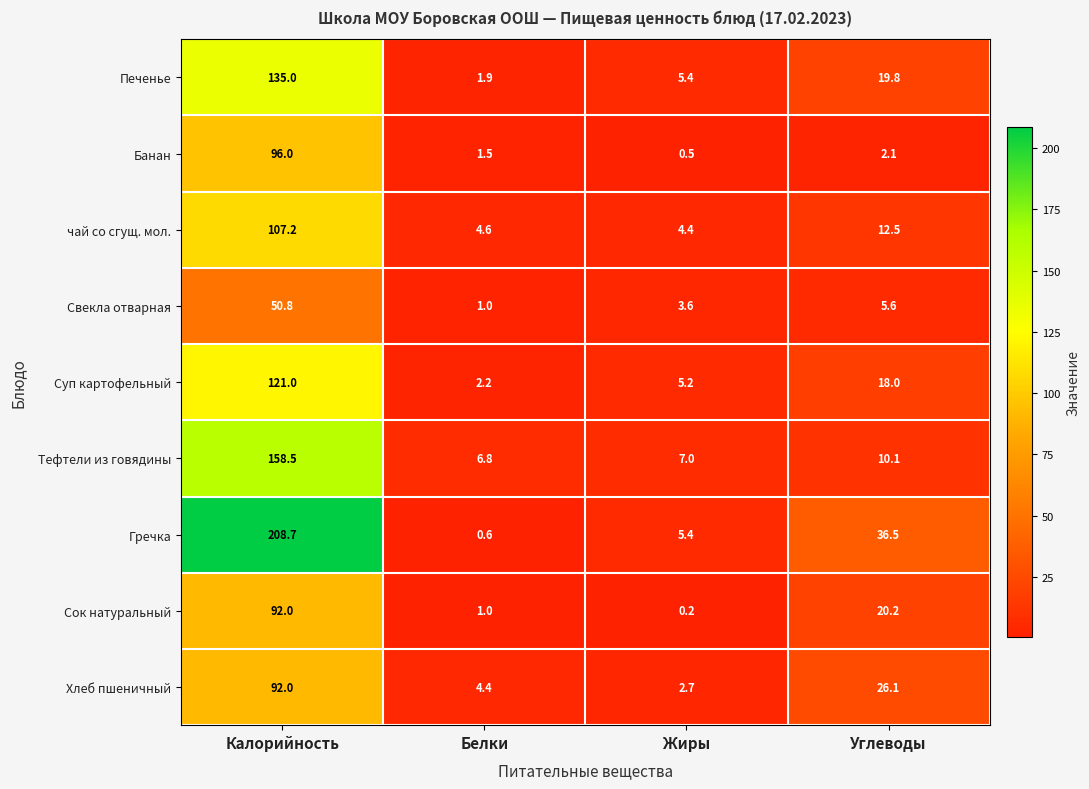

What is the spread (max minus min) of values at Жиры?

6.8